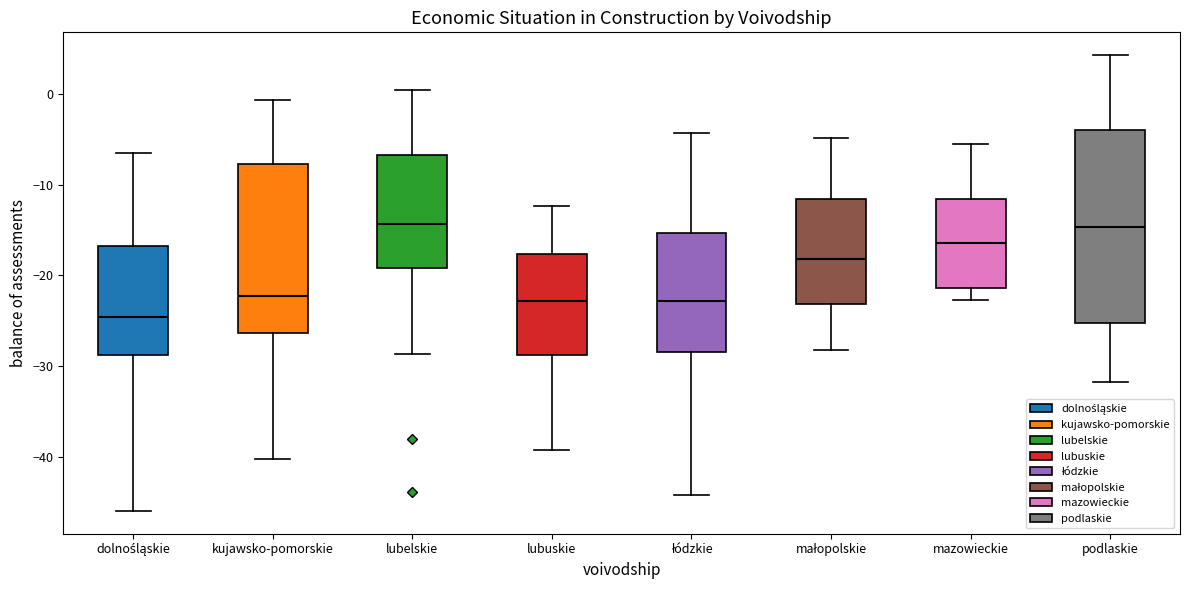

Reading left to right, transcribe this box plot: for each box, give where its median line is, the range the box spans, and where its two whiskers end, as read against the y-axis. The values are not printed on the chart, so give them approximately, as read against the axis.

dolnośląskie: median -25, box -29 to -17, whiskers -46 to -6
kujawsko-pomorskie: median -22, box -26 to -8, whiskers -40 to -1
lubelskie: median -14, box -19 to -7, whiskers -29 to 0
lubuskie: median -23, box -29 to -18, whiskers -39 to -12
łódzkie: median -23, box -28 to -15, whiskers -44 to -4
małopolskie: median -18, box -23 to -12, whiskers -28 to -5
mazowieckie: median -16, box -21 to -12, whiskers -23 to -5
podlaskie: median -15, box -25 to -4, whiskers -32 to 4